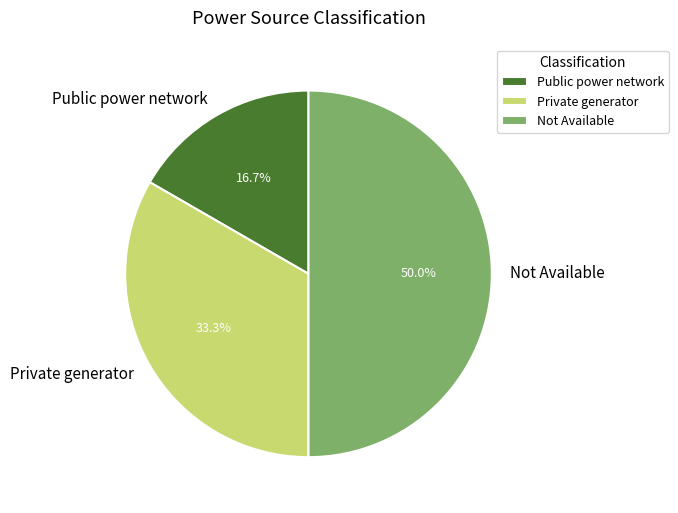

Does Private generator account for over 50% of the chart?

No